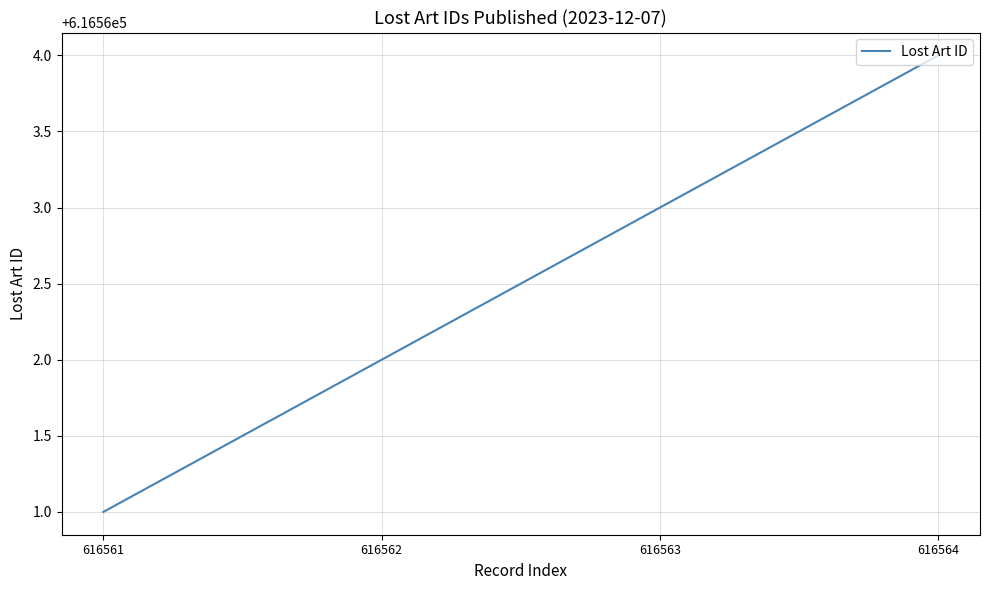

The chart shows a value of 404850 at 616564. True or false?

False